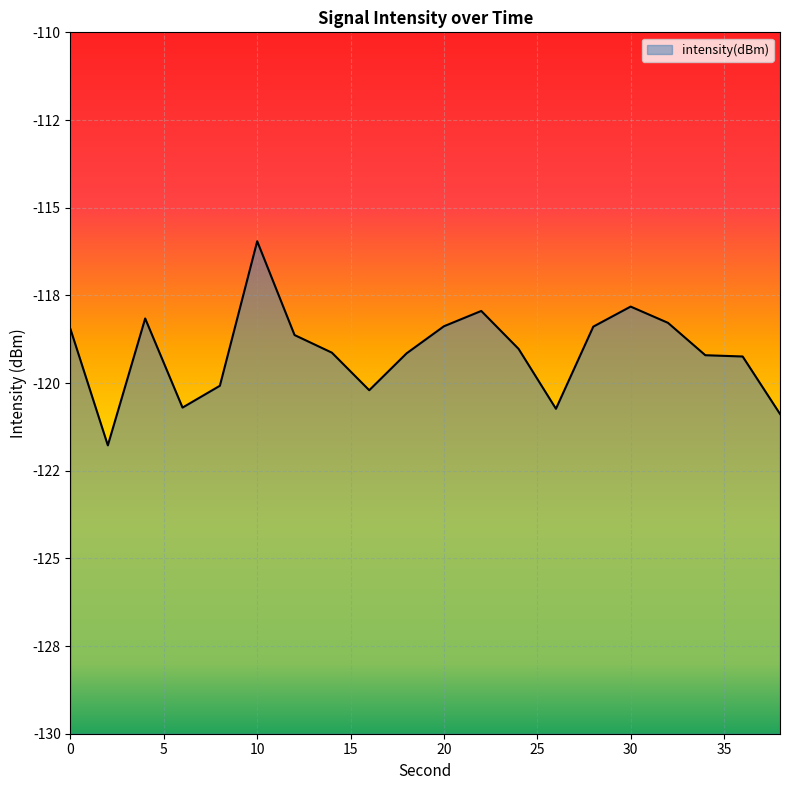

How many lines are shown in the chart?

1